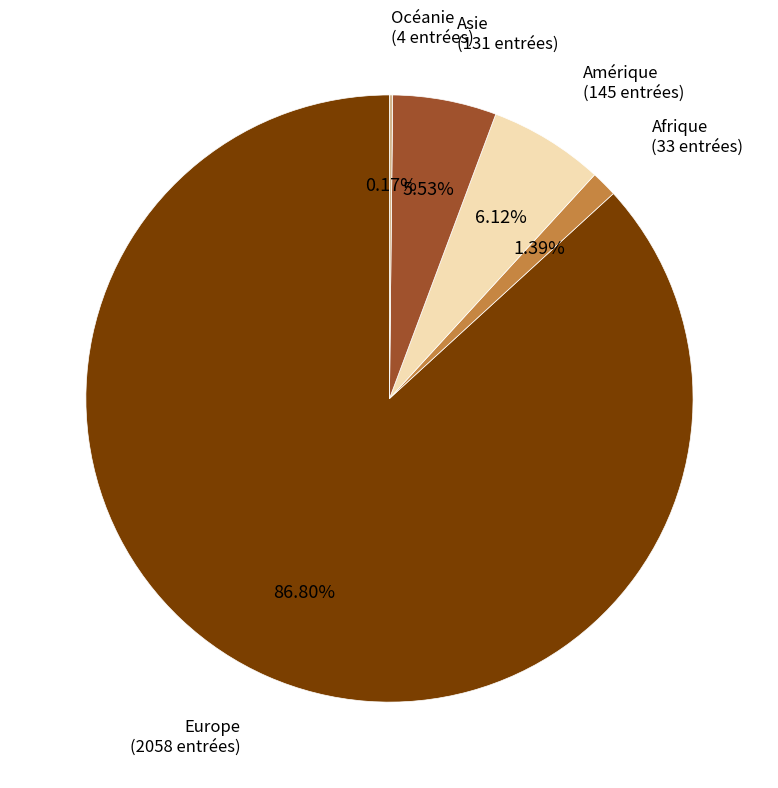

Is Europe the majority of the pie?

Yes